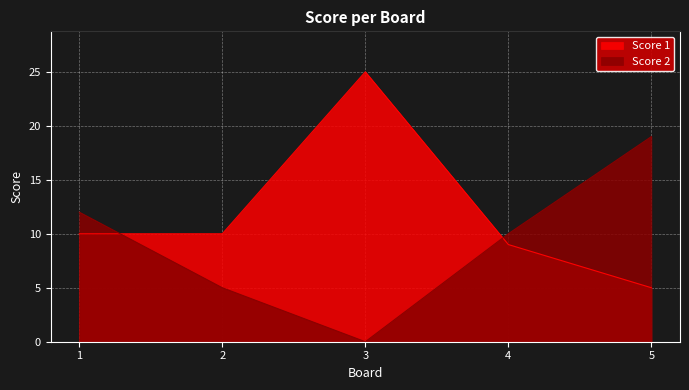

Where is Score 2 nearest to the value 9?

4